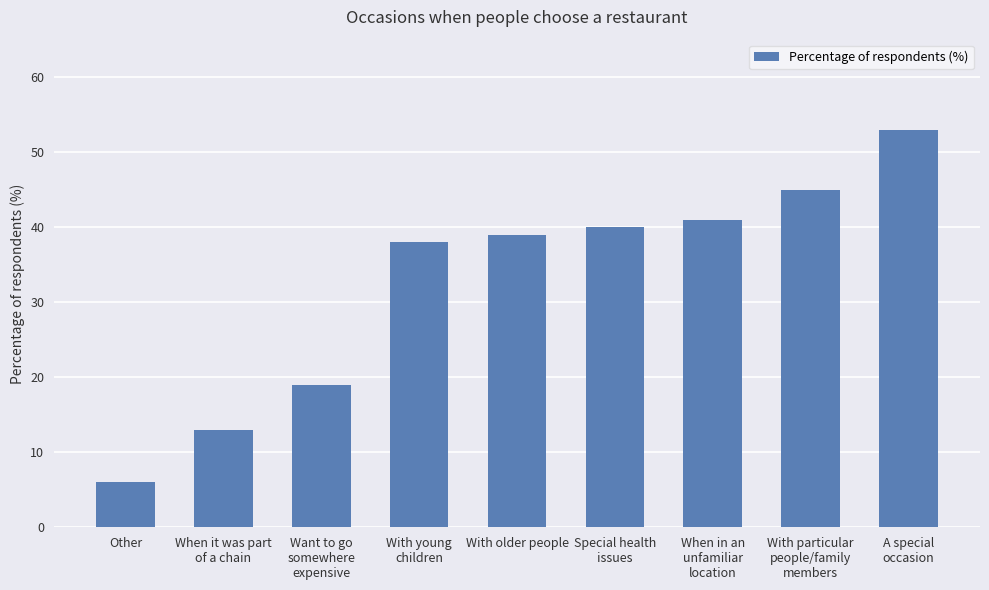

Between Special health
issues and When it was part
of a chain, which is larger?

Special health
issues